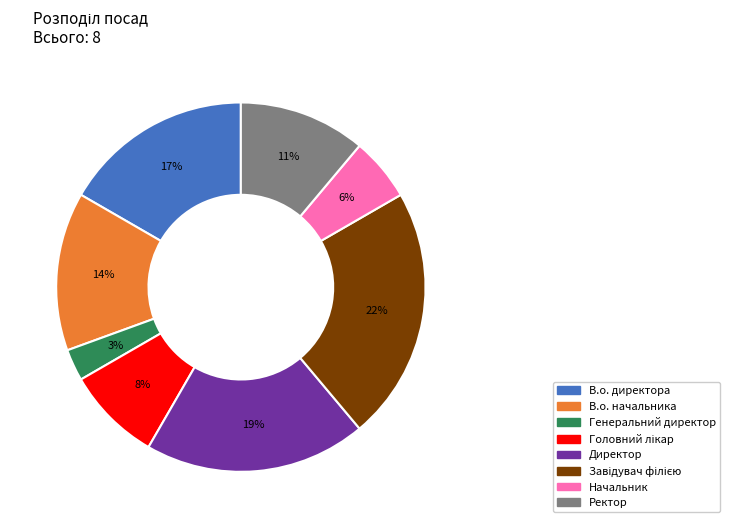

Approximately how many times larger is the value at В.о. начальника compared to Директор?

0.7